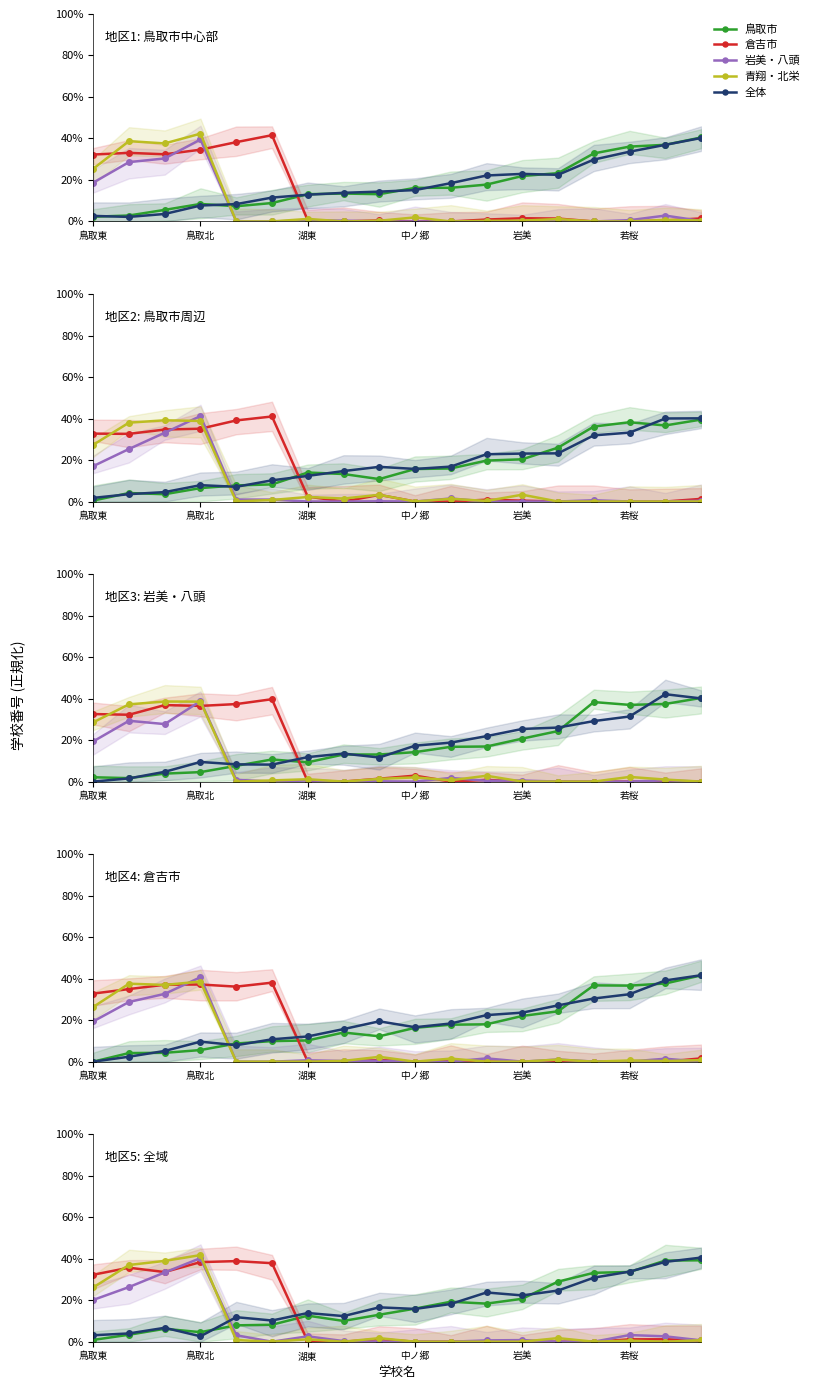

The 倉吉市 series shows 14.0 at 岩美. True or false?

False